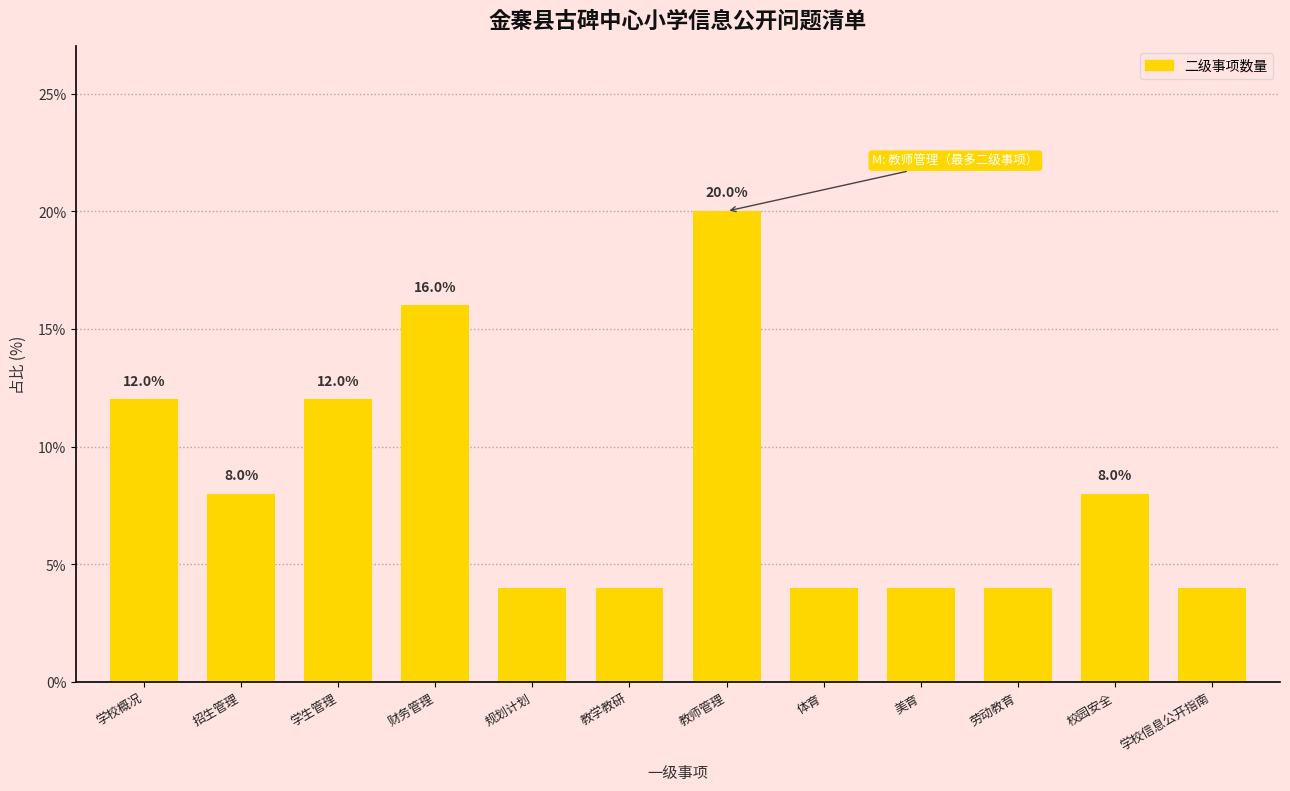

Reading left to right, extract all data points from this chart.

学校概况=12	招生管理=8	学生管理=12	财务管理=16	规划计划=4	教学教研=4	教师管理=20	体育=4	美育=4	劳动教育=4	校园安全=8	学校信息公开指南=4